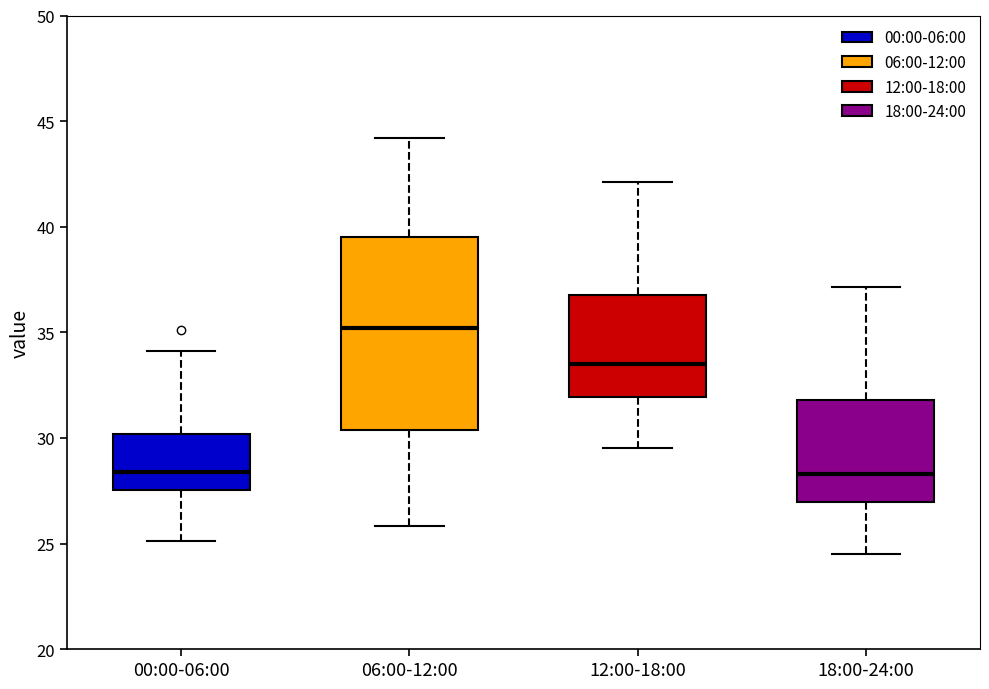

Reading left to right, transcribe this box plot: for each box, give where its median line is, the range the box spans, and where its two whiskers end, as read against the y-axis. The values are not printed on the chart, so give them approximately, as read against the axis.

00:00-06:00: median 28.5, box 27.5 to 30.0, whiskers 25.0 to 34.0
06:00-12:00: median 35.0, box 30.5 to 39.5, whiskers 26.0 to 44.0
12:00-18:00: median 33.5, box 32.0 to 37.0, whiskers 29.5 to 42.0
18:00-24:00: median 28.5, box 27.0 to 32.0, whiskers 24.5 to 37.0